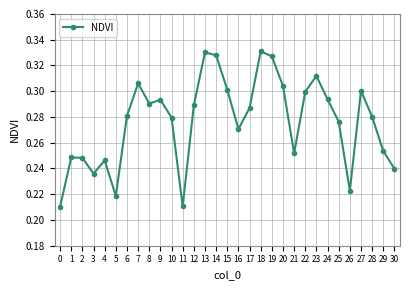

What is the change in value from 0 to 24?

+0.1